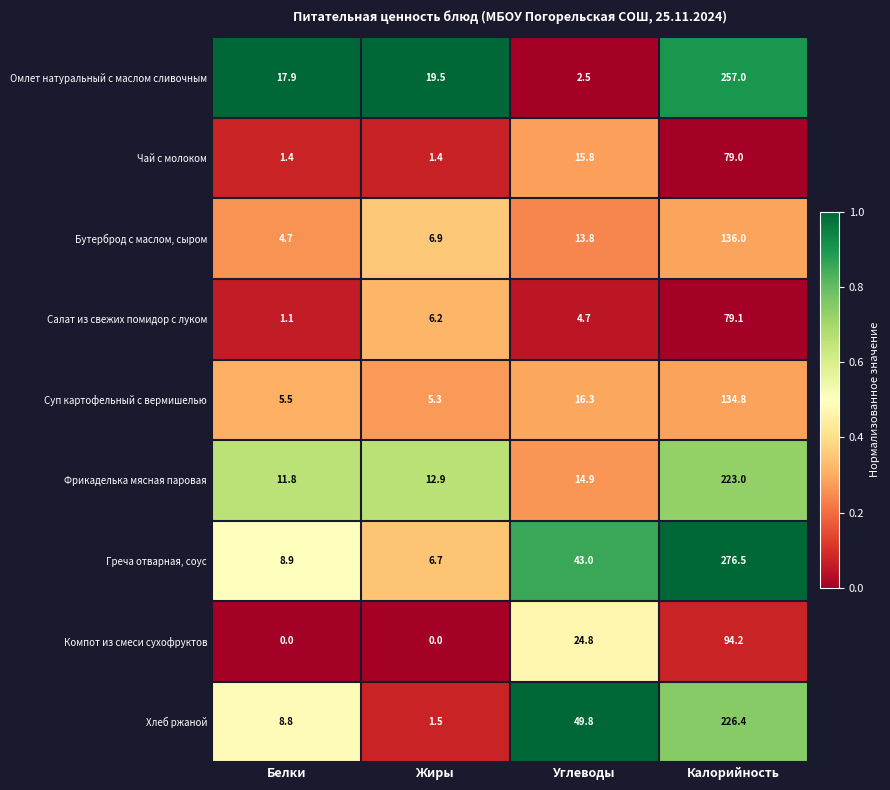

Is it true that Компот из смеси сухофруктов equals 41.4 at Калорийность?

False